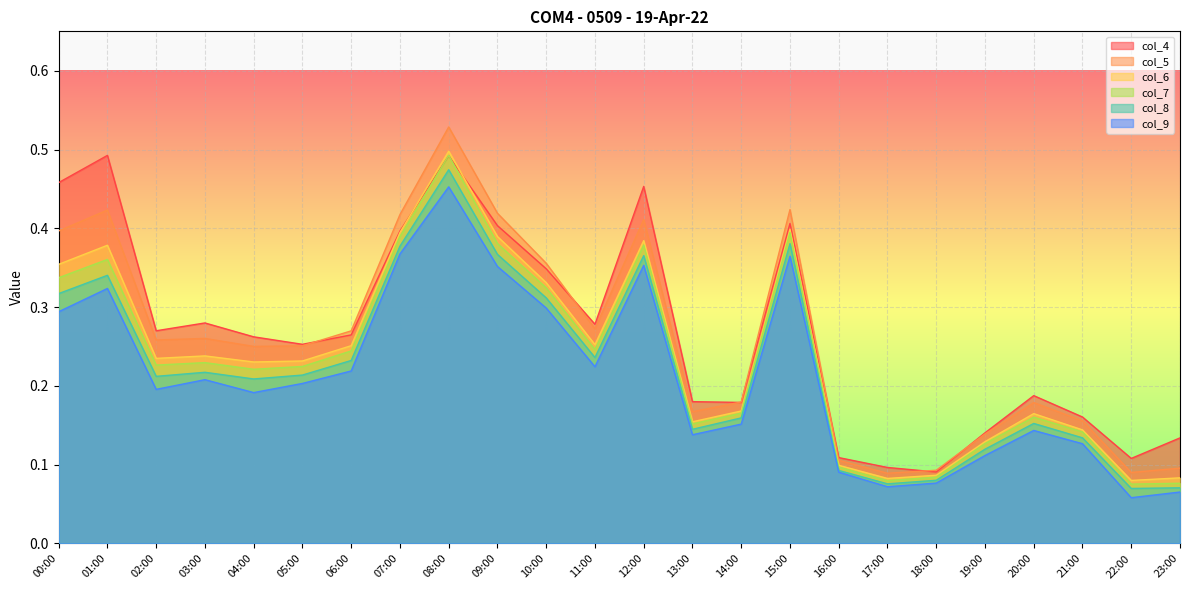

What is the difference between the second highest and minimum values in the col_7 series?

0.3